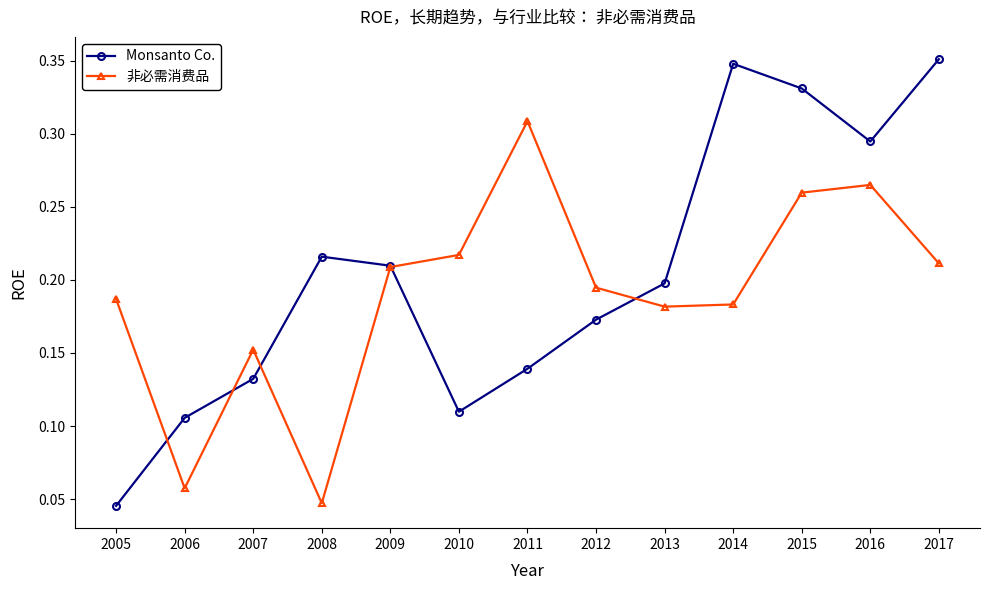

In Monsanto Co., how many points are lower than both neighbors (excluding endpoints)?

2